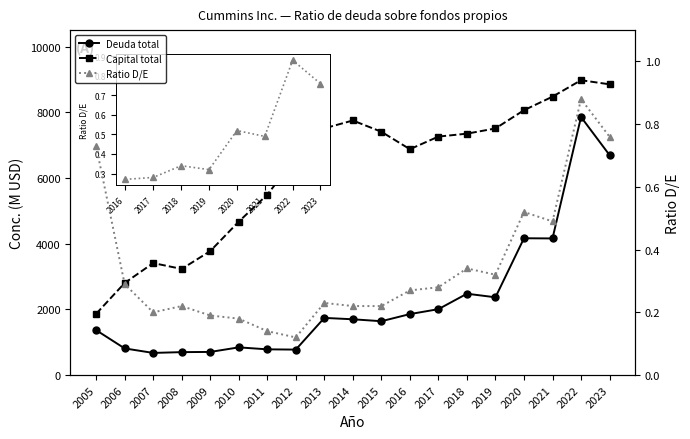

Which series changed the most between 2006 and 2018?

Capital total